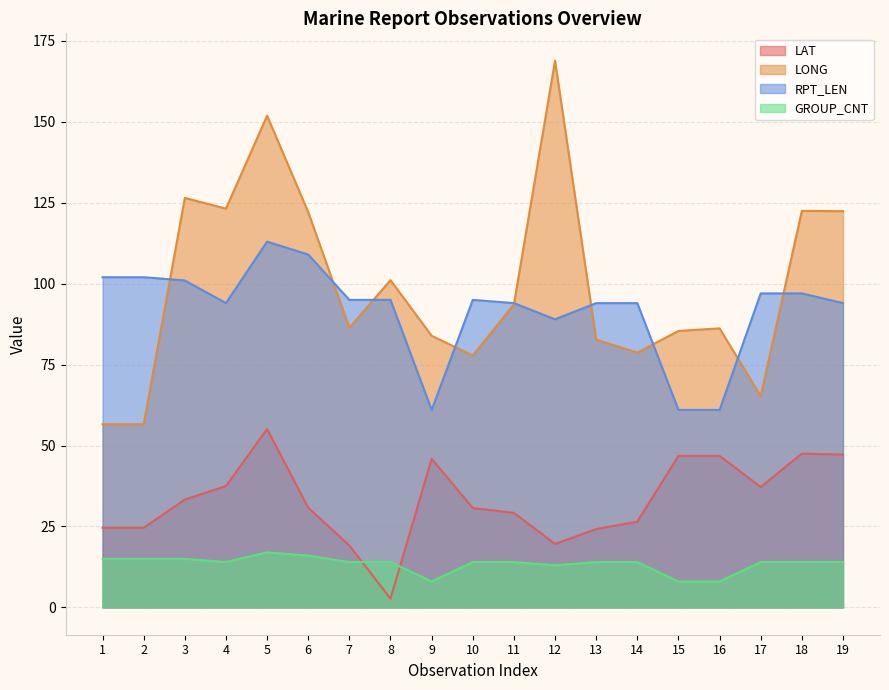

At which category is the sum across all series the highest?

5